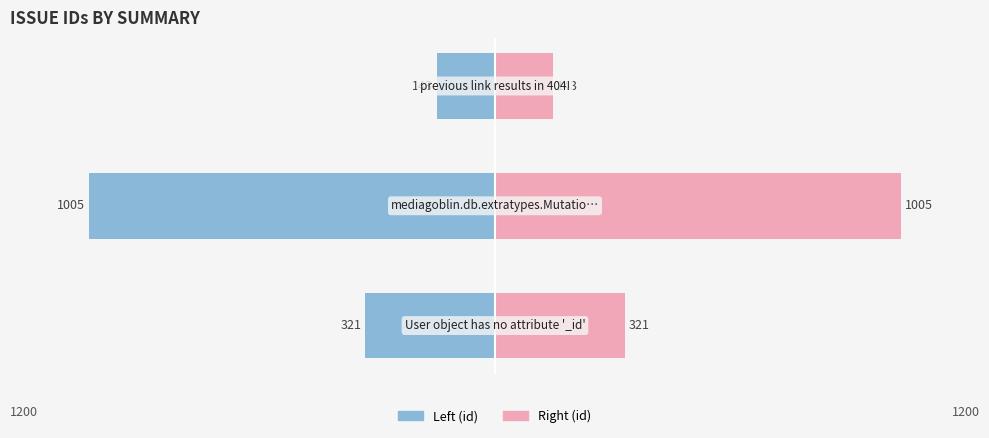

Reading right to left, what are all the values shown in this chart?

Left (id): 2=-143	1=-1005	0=-321
Right (id): 2=143	1=1005	0=321